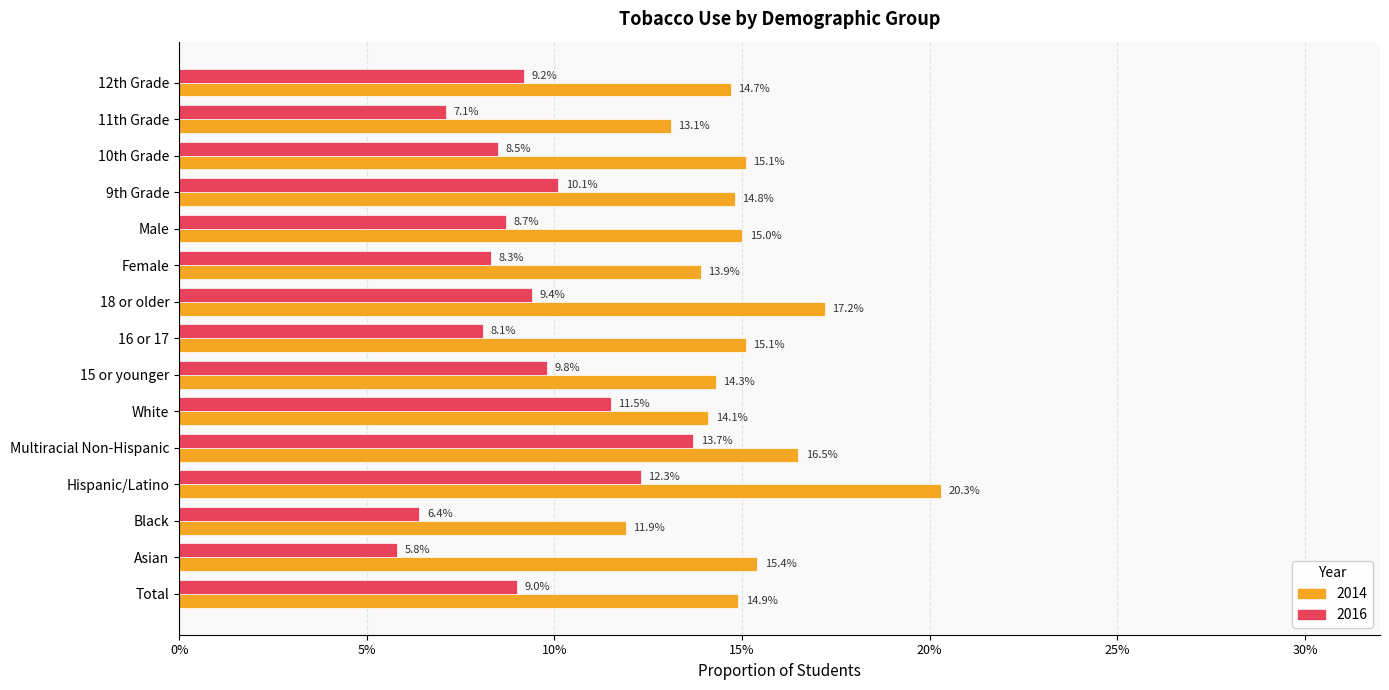

Which series has the largest total across all categories?

2014